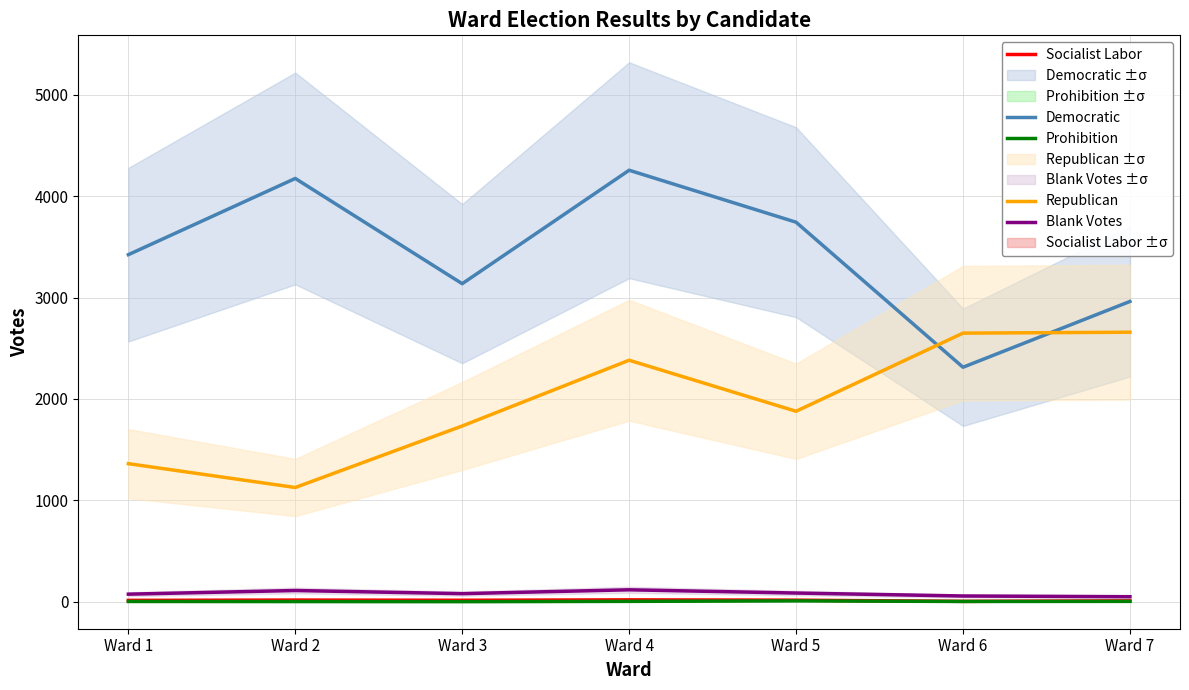

Count the number of data series in this chart.

5